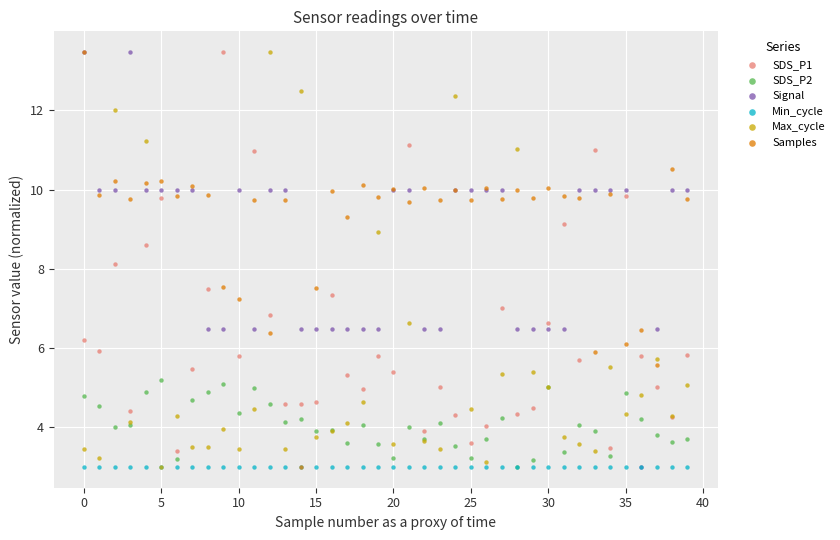

Across all series, what Y value is closest to 8?

8.1